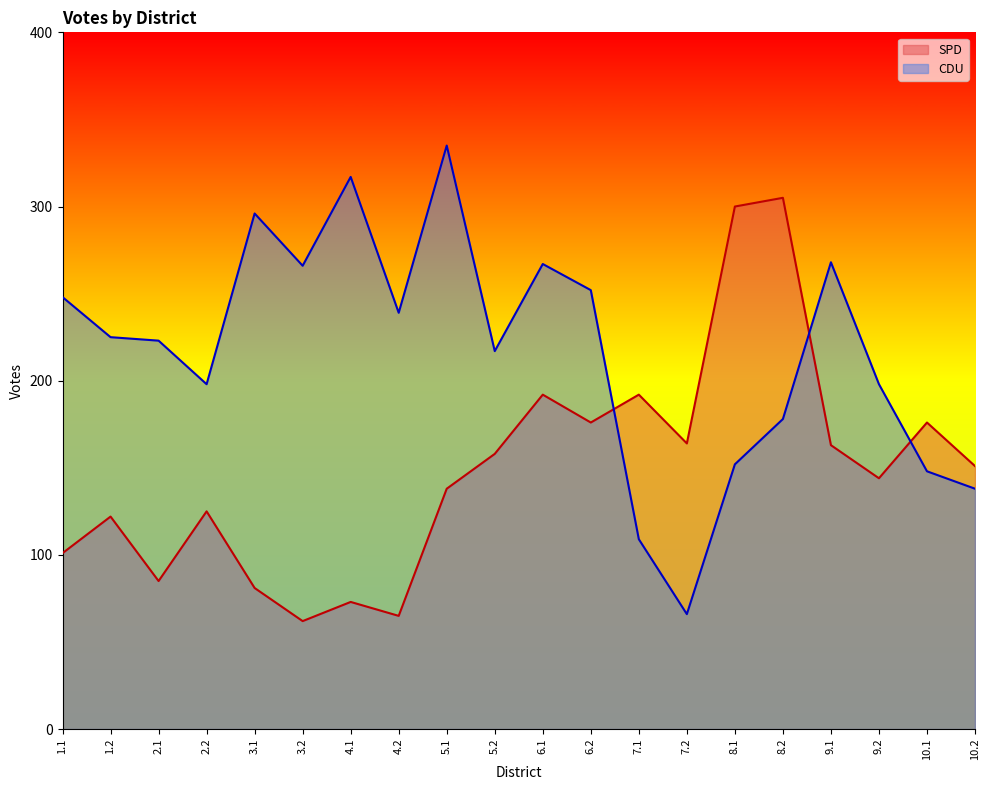

Between which two adjacent categories do CDU and SPD first intersect?

6.2 and 7.1